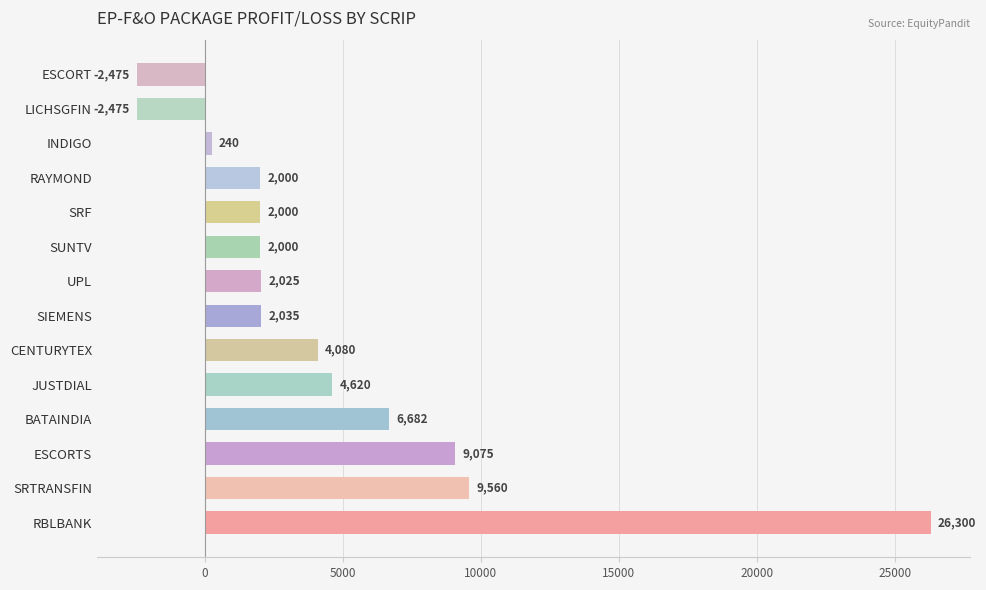

Where is the data nearest to the value 11912?

SRTRANSFIN